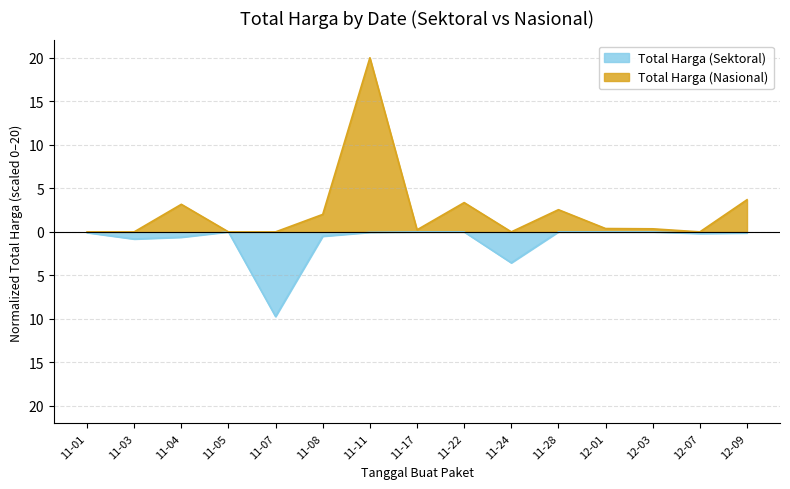

List the series in order of their overall mean, highest first.

Total Harga (Nasional), Total Harga (Sektoral)